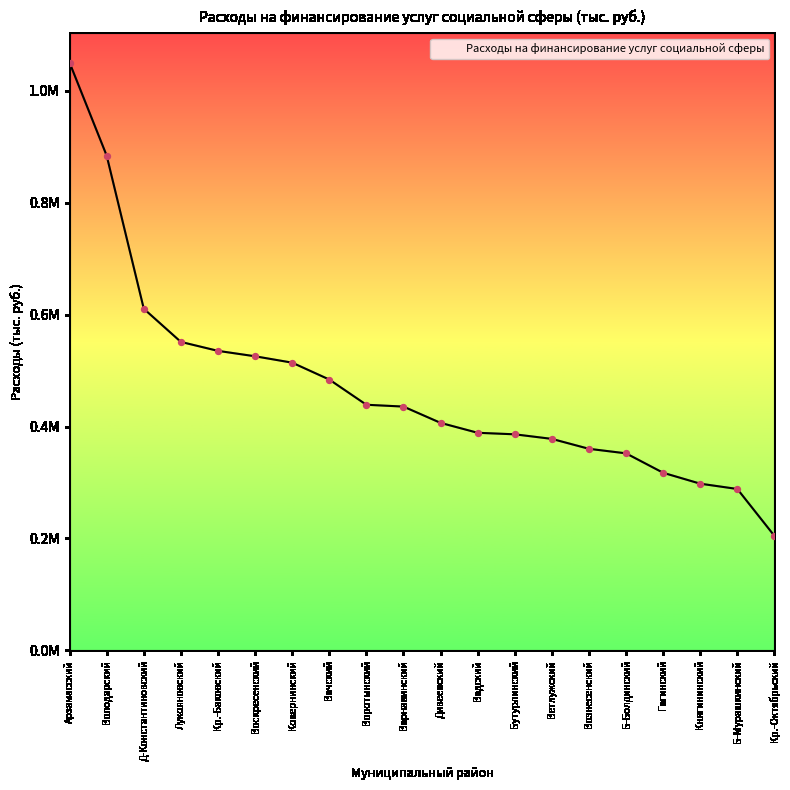

What is the change in value from Воротынский to Кр.-Октябрьский?

-234167.8